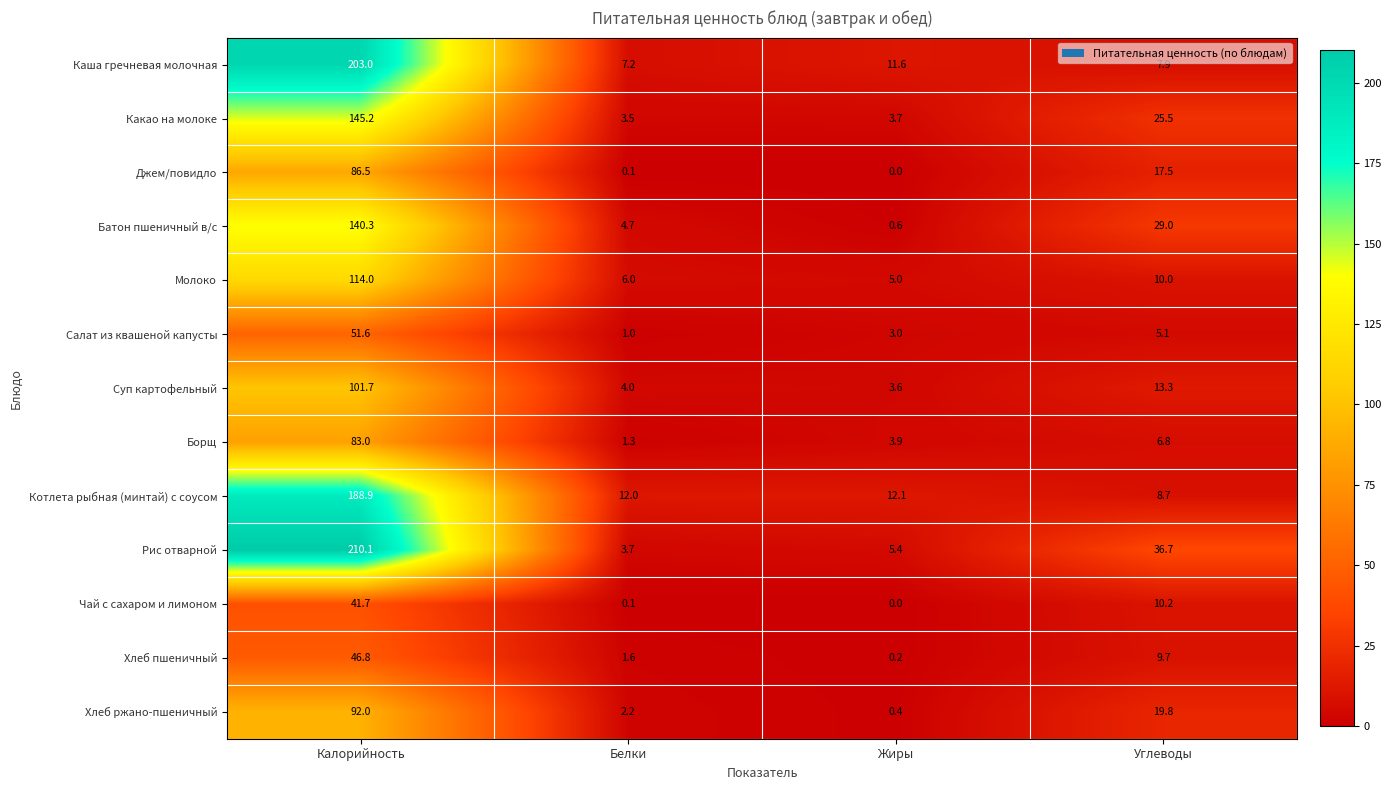

At Калорийность, list the series in order from largest to smallest.

Рис отварной, Каша гречневая молочная, Котлета рыбная (минтай) с соусом, Какао на молоке, Батон пшеничный в/с, Молоко, Суп картофельный, Хлеб ржано-пшеничный, Джем/повидло, Борщ, Салат из квашеной капусты, Хлеб пшеничный, Чай с сахаром и лимоном